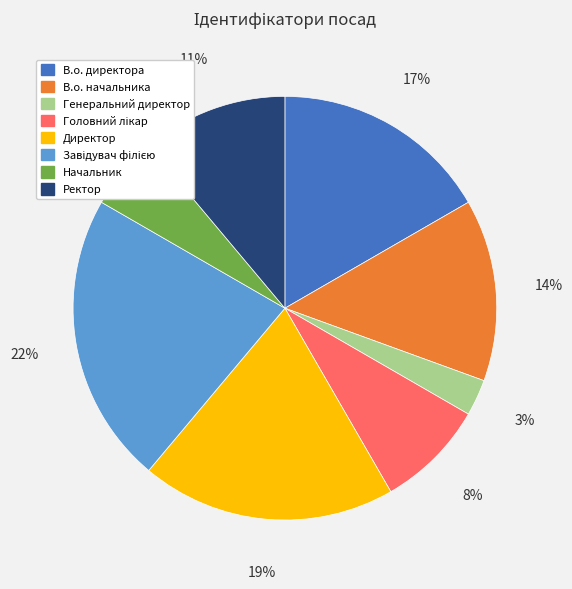

Between Начальник and Директор, which is larger?

Директор